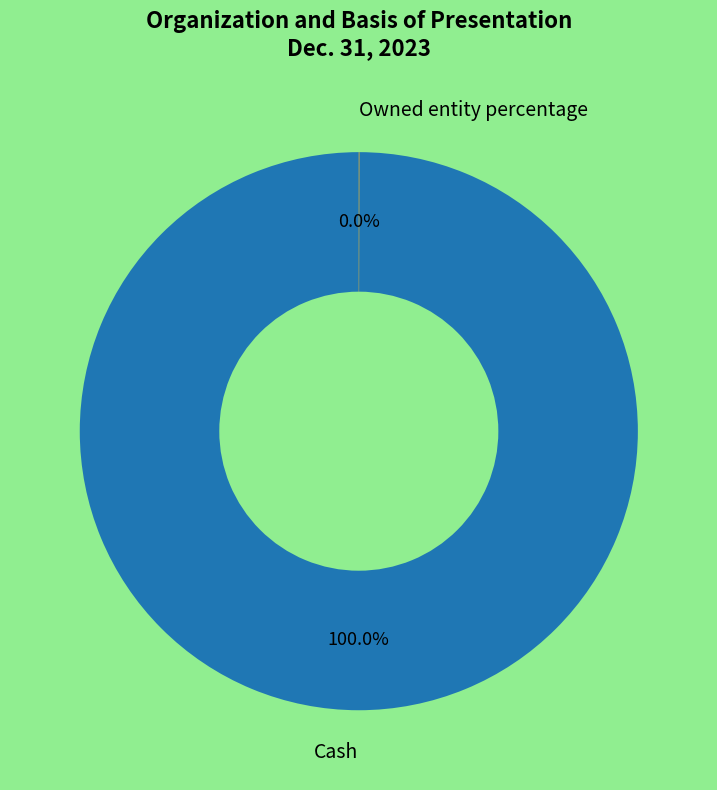

What is the majority slice?

Cash